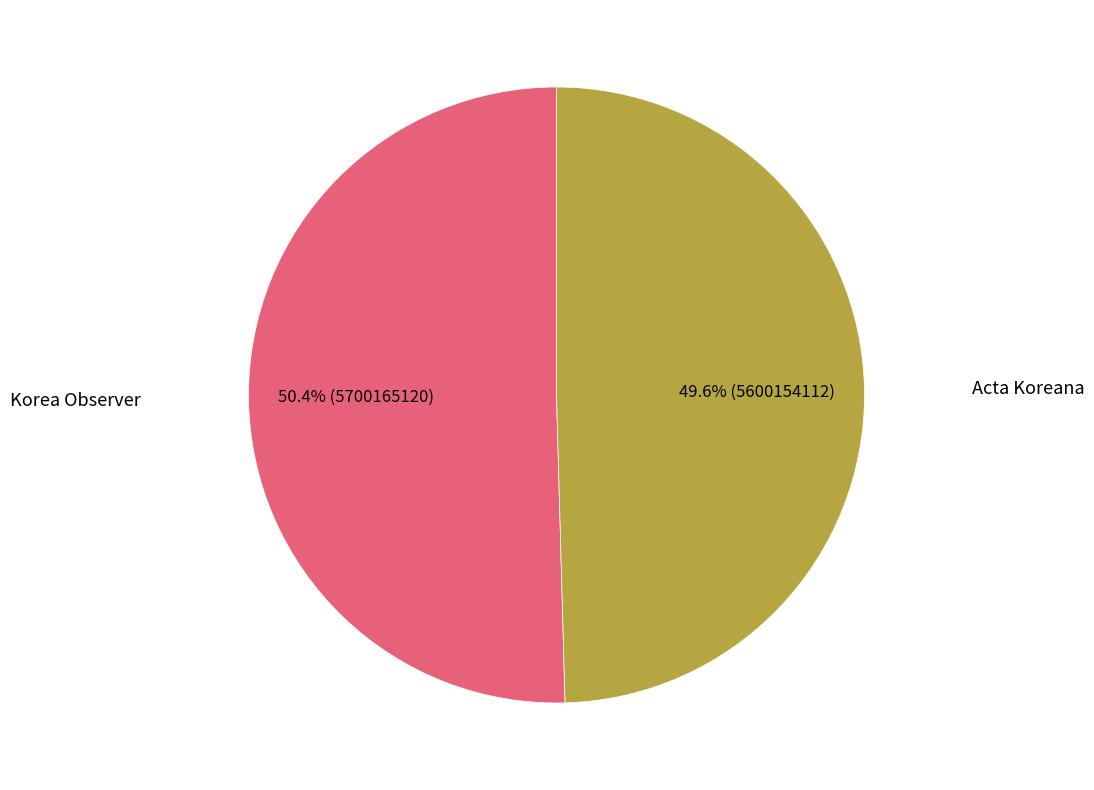

Is there any slice that represents more than half of the pie?

Yes